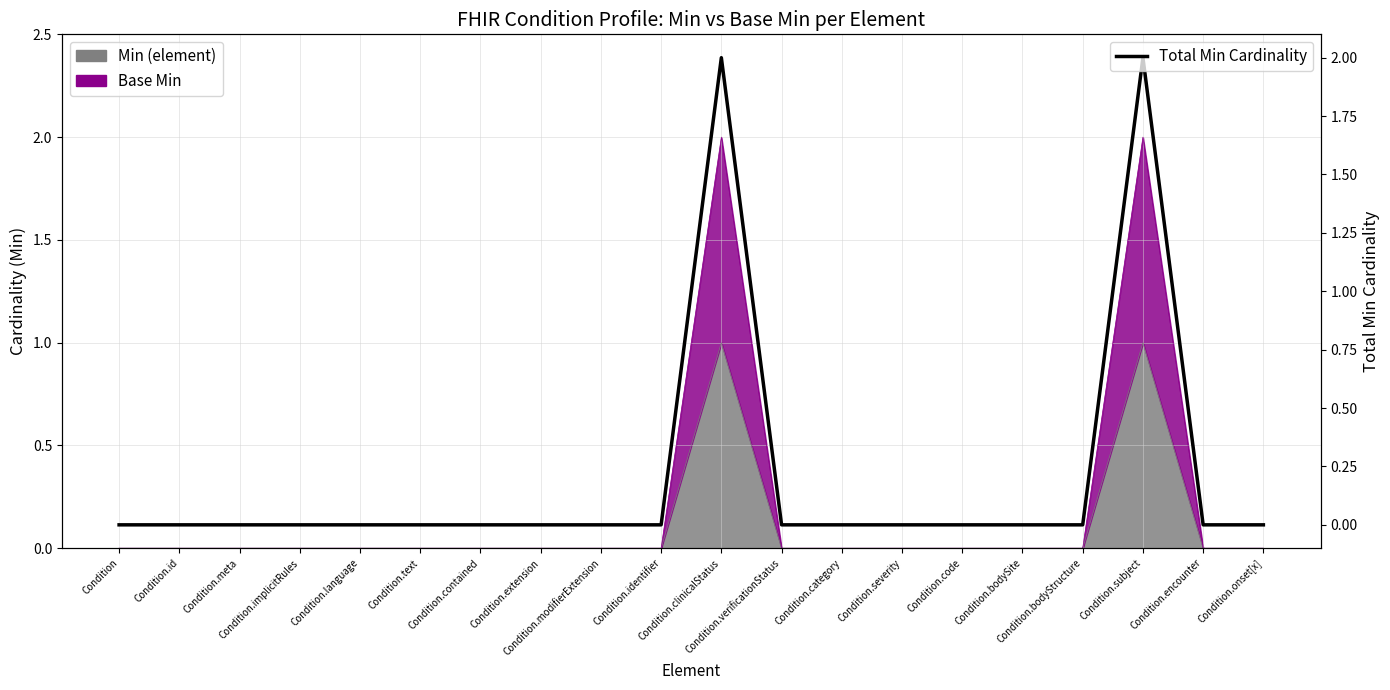

What position from the left is Condition.subject?

18